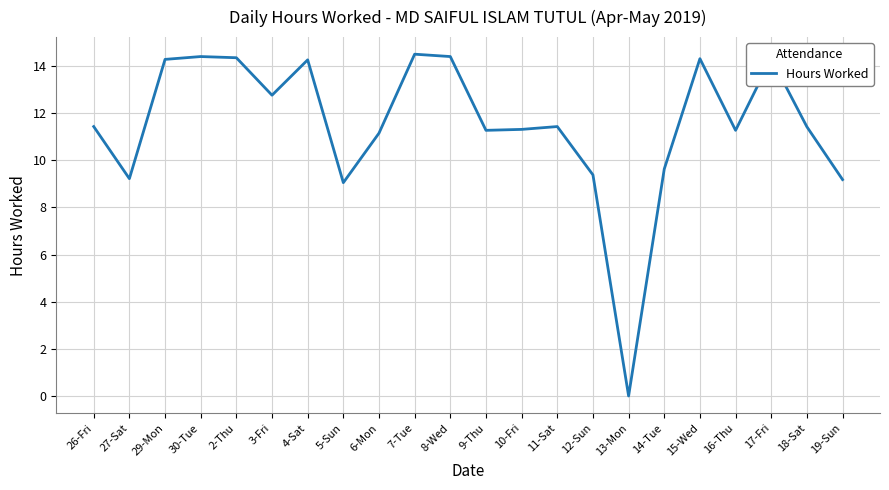

What is the ratio of the value at 15-Wed to the value at 18-Sat?

1.3